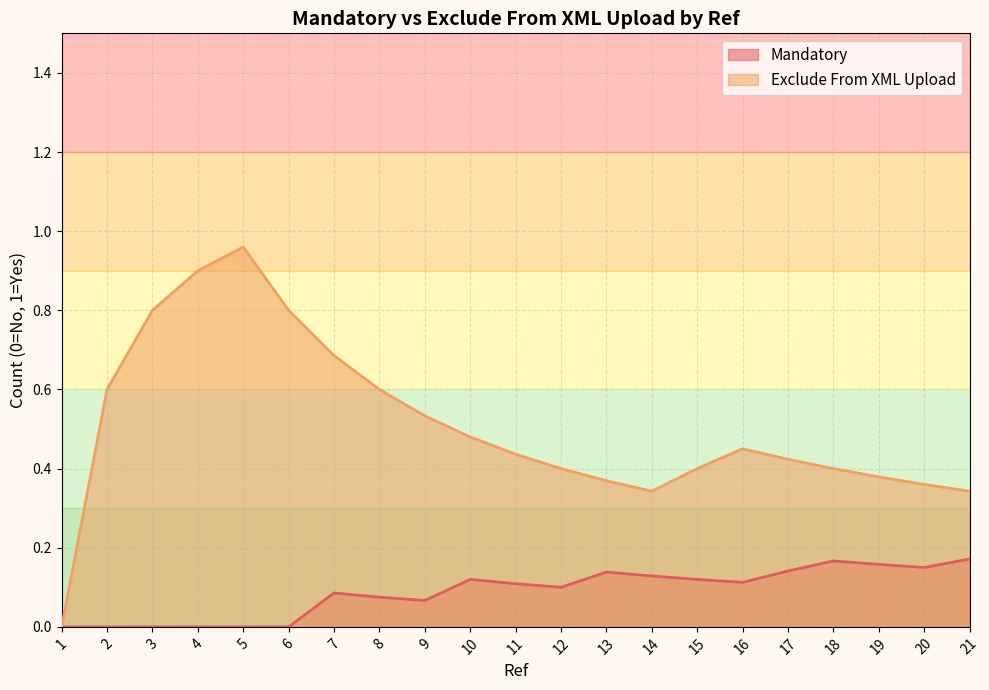

Which series has the widest spread of values?

Exclude From XML Upload